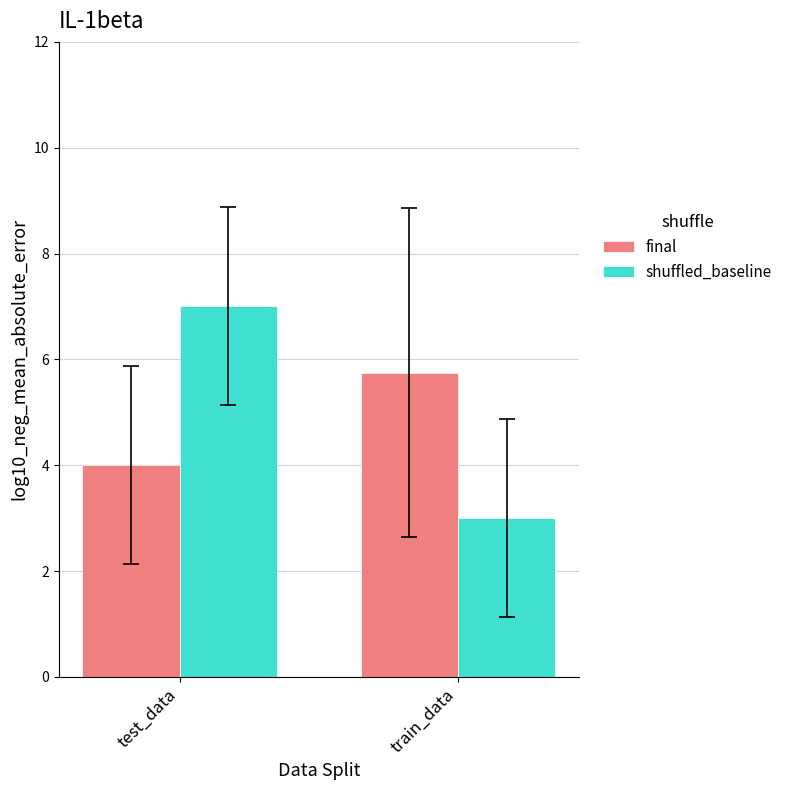

How many distinct data groups are displayed?

2